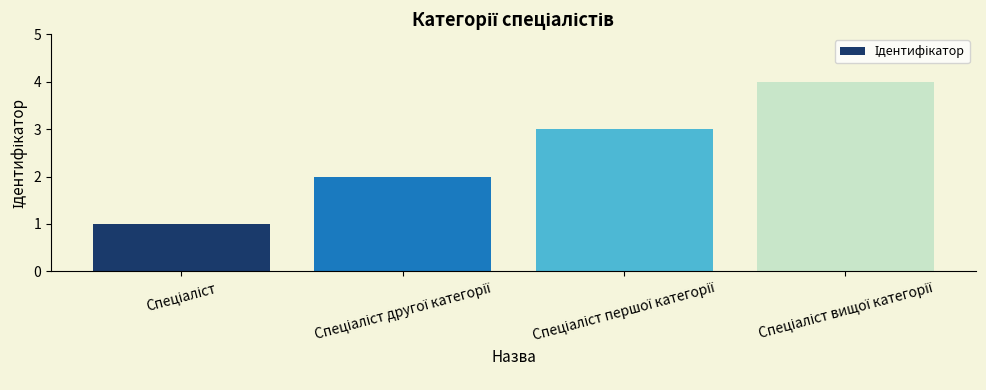

What is the sum of all values?

10